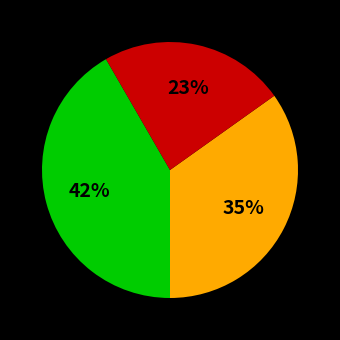

To the nearest percent, what is the average slice percentage?

33%